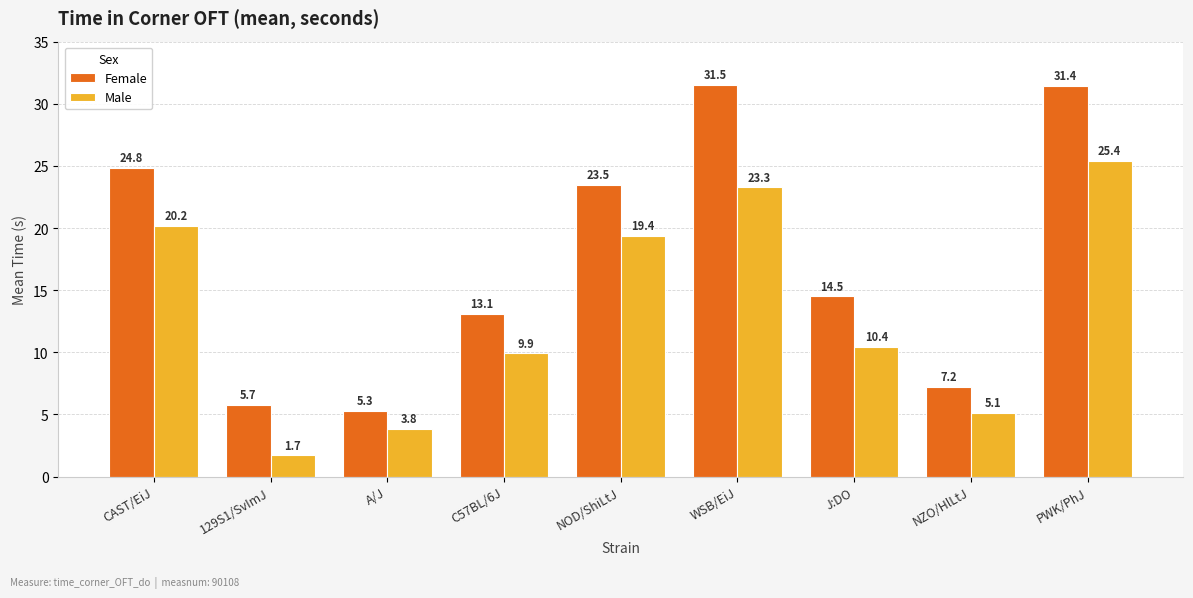

At which category is the sum across all series the highest?

PWK/PhJ